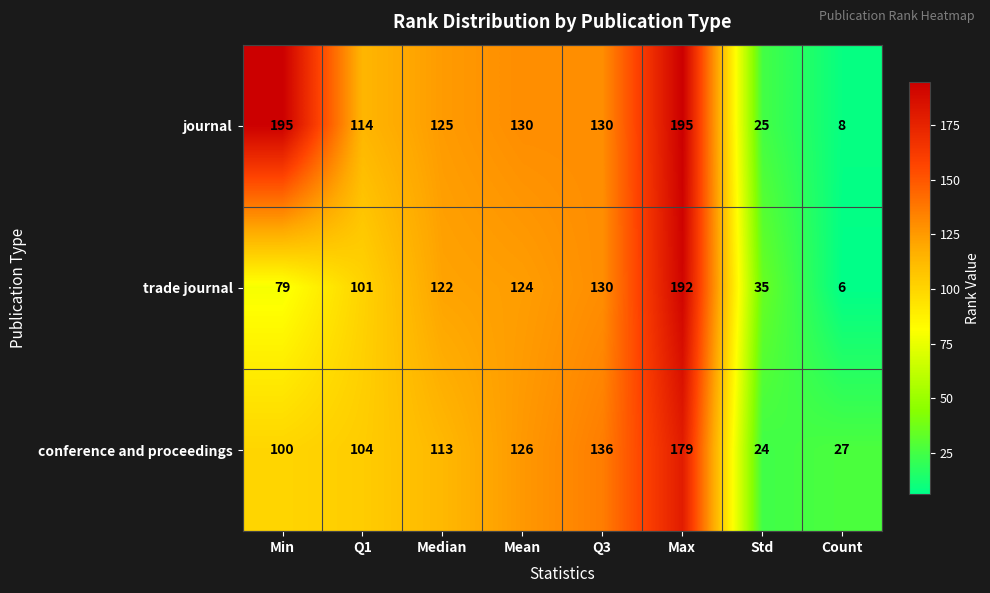

What is the difference between the conference and proceedings values at Mean and Q3?

10